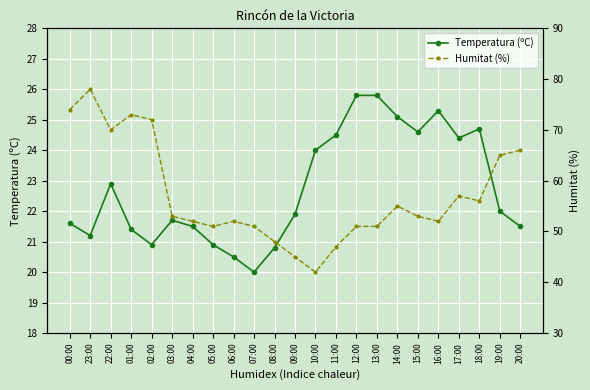

List the series in order of their overall mean, lowest first.

Temperatura (ºC), Humitat (%)